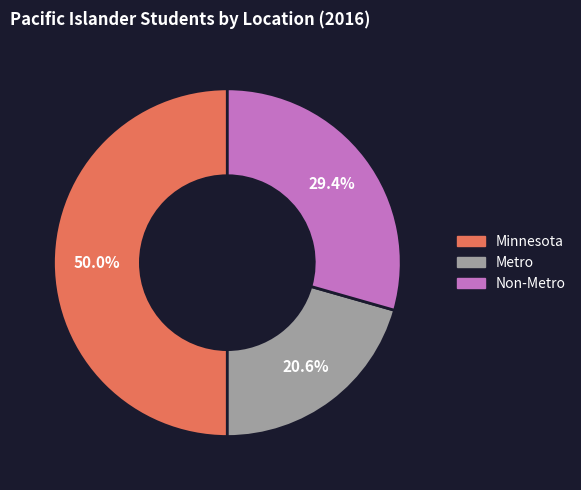

What percentage is the Metro slice, to the nearest percent?

21%